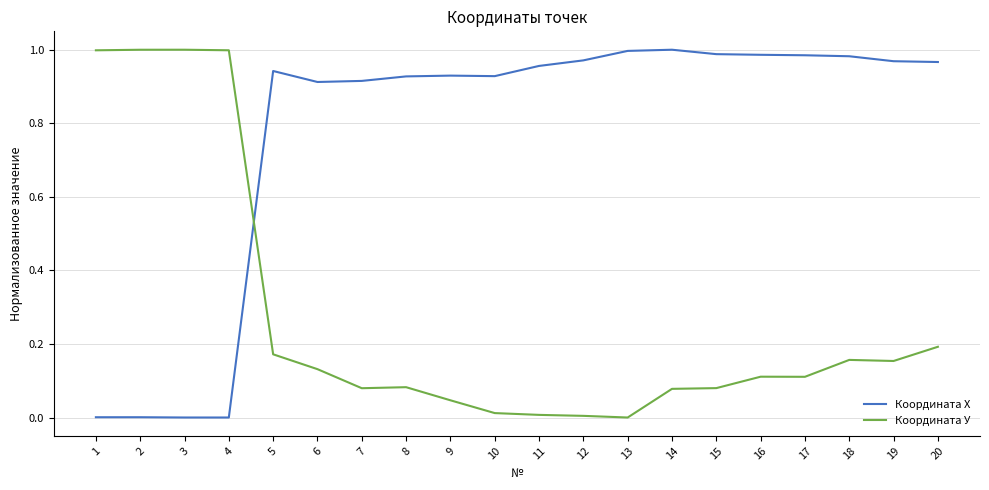

How many intersections are there between Координата Х and Координата У?

1